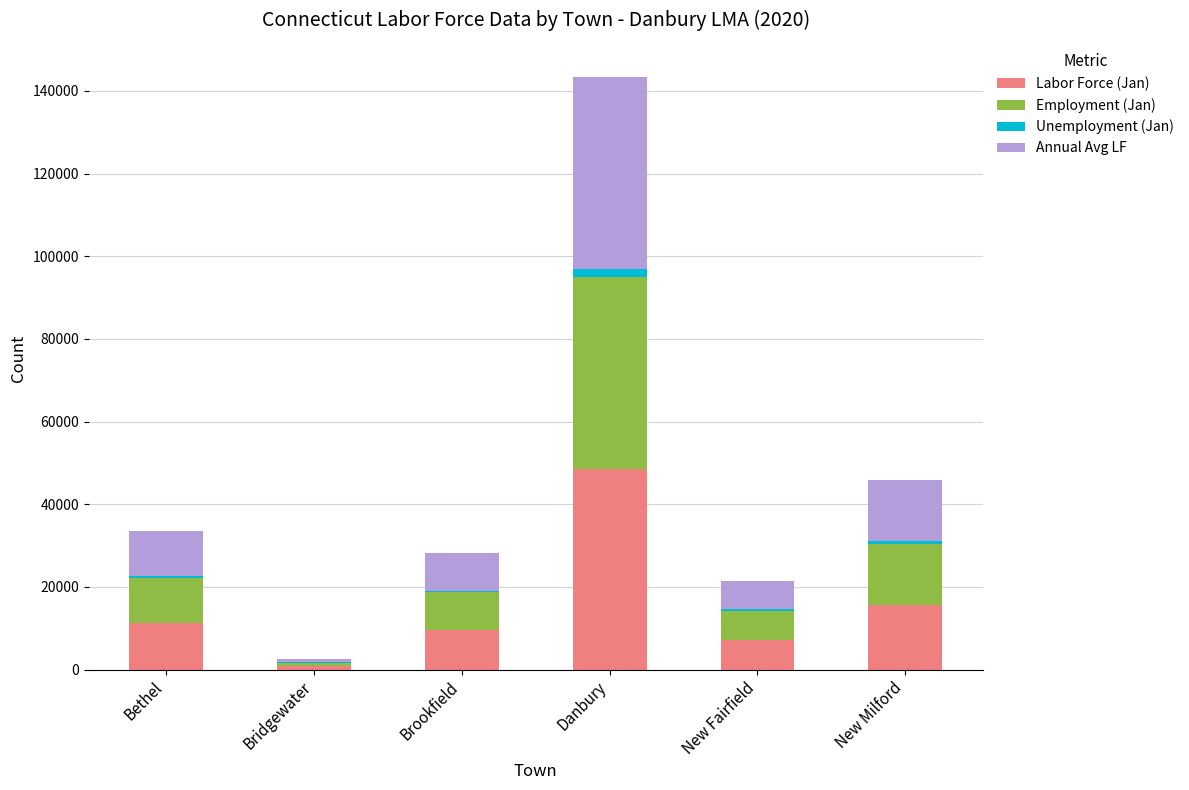

The value of Labor Force (Jan) at Bethel is 11326. True or false?

True